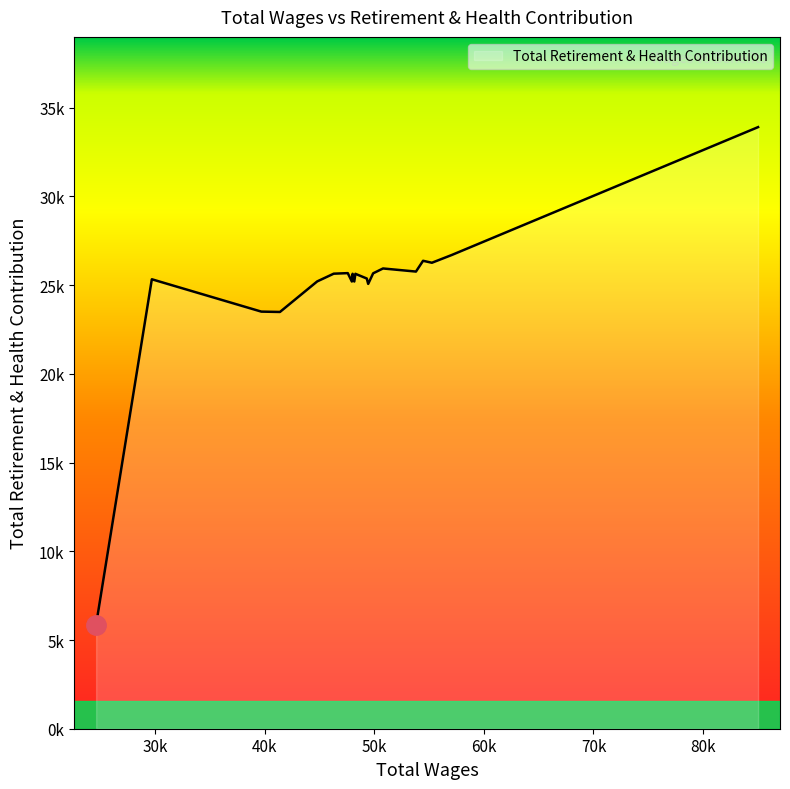

Does the chart have visible grid lines?

No